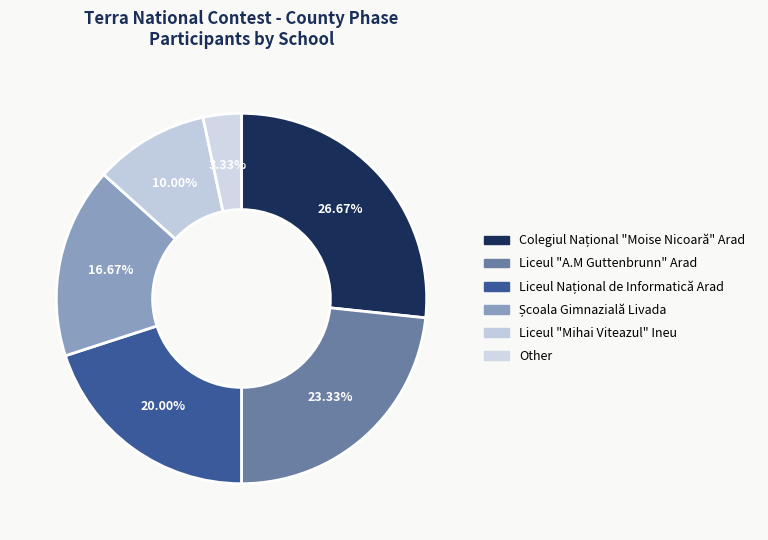

True or false: Colegiul Național "Moise Nicoară" Arad accounts for 27% of the total.

True